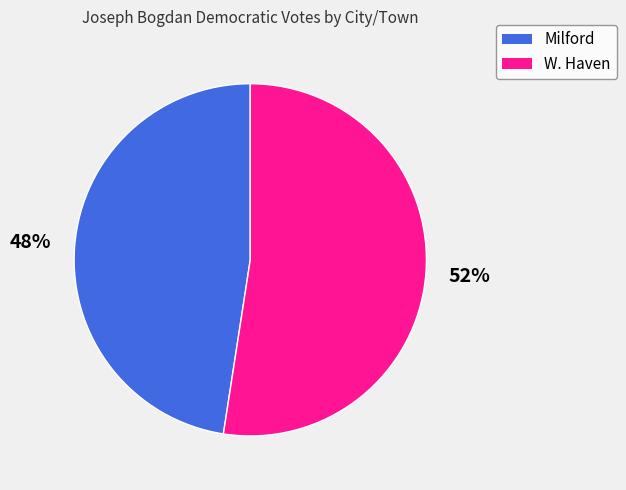

True or false: Milford accounts for 48% of the total.

True